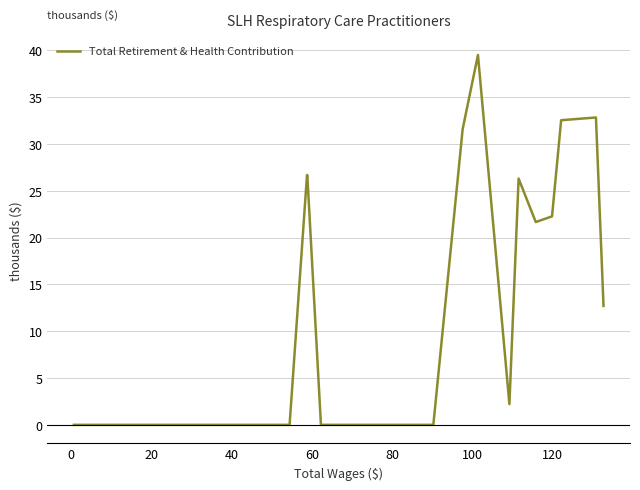

What is the greatest value displayed?

39.5